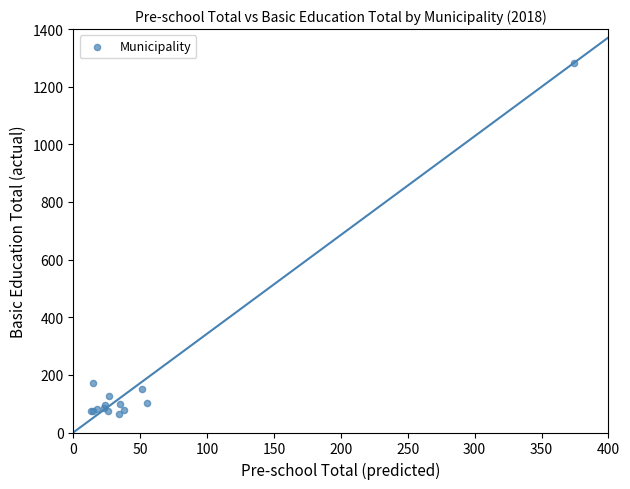

What Y value in the scatter plot is closest to 673?

173